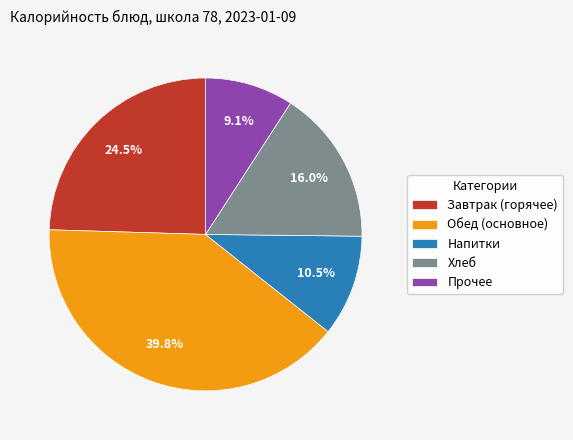

Rank the categories by value from highest to lowest.

Обед (основное), Завтрак (горячее), Хлеб, Напитки, Прочее